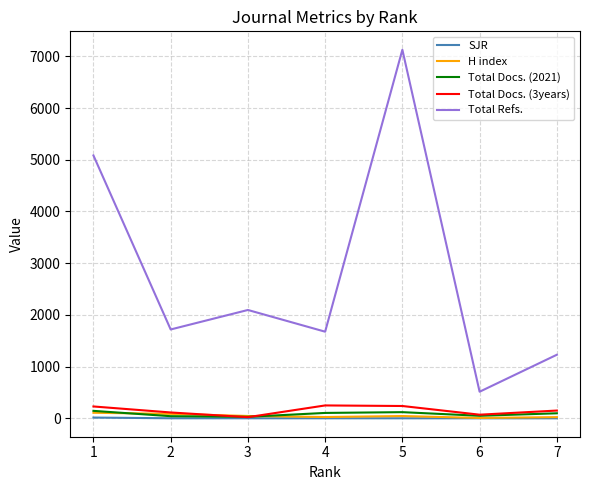

What is the difference between the Total Refs. values at 6 and 1?

4569.0